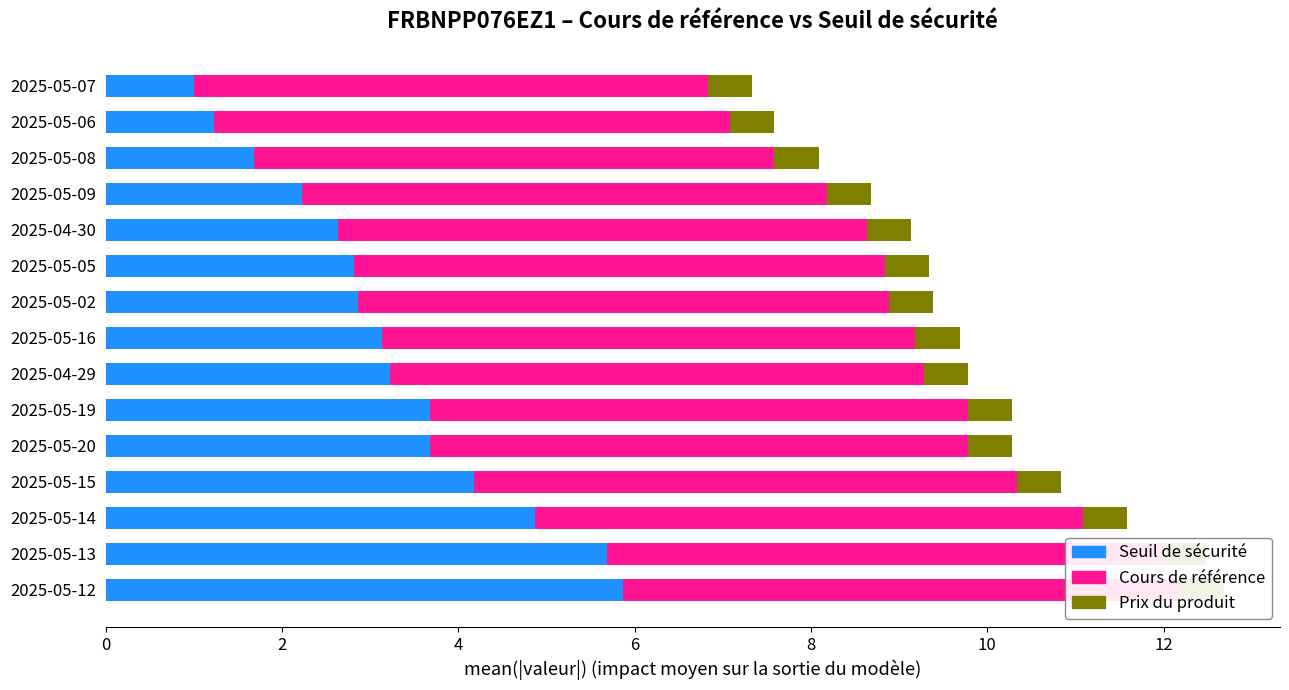

How many data points in Cours de référence are less than 6?

5